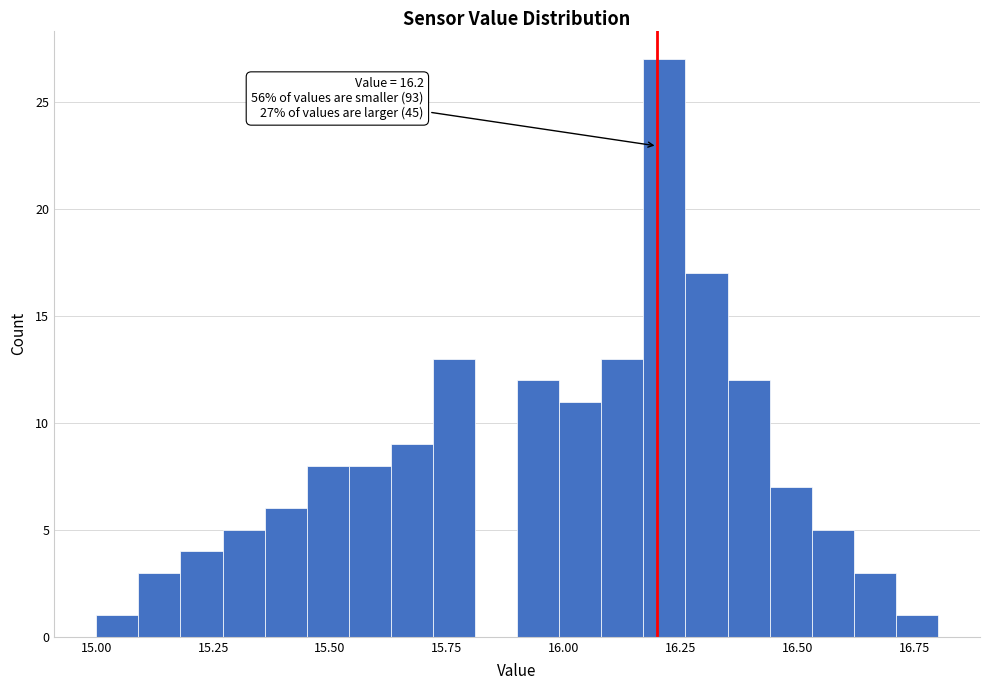

Around what value on the x-axis is the tallest bar? Give the approximate position of its centre, as read against the axis.

16.20